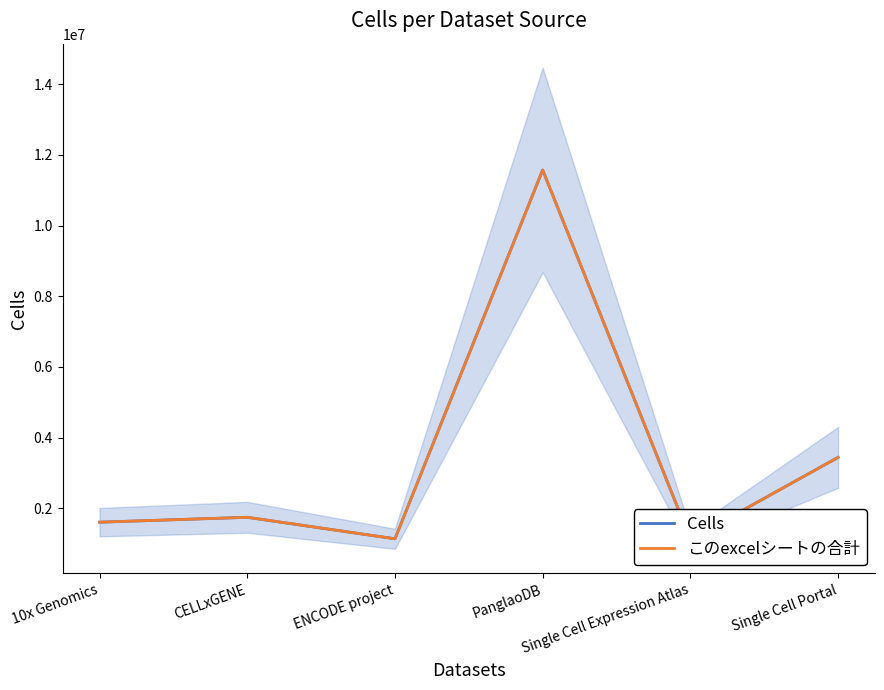

What value does the このexcelシートの合計 series have at CELLxGENE?

1745609